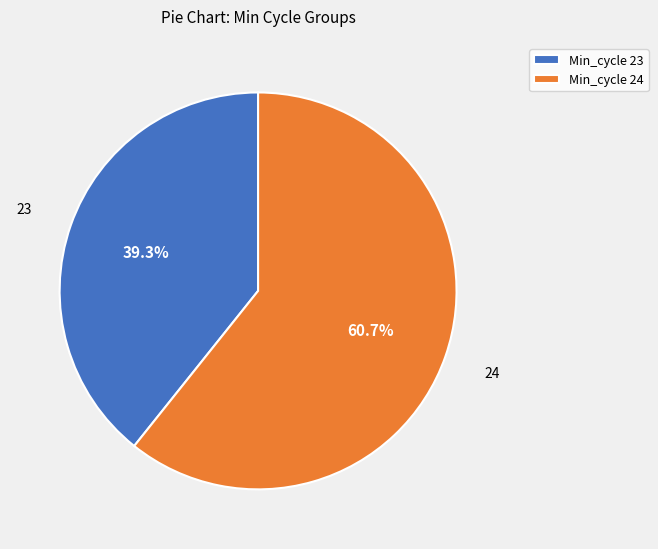

Rank the categories by value from highest to lowest.

Min_cycle 24, Min_cycle 23